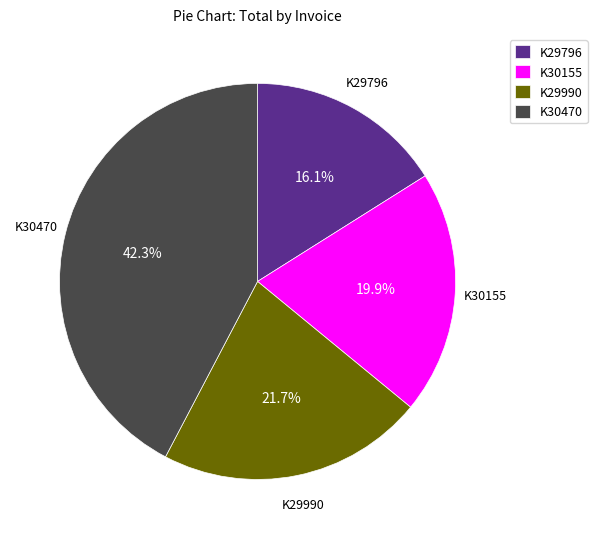

What percentage is the K30470 slice, to the nearest percent?

42%